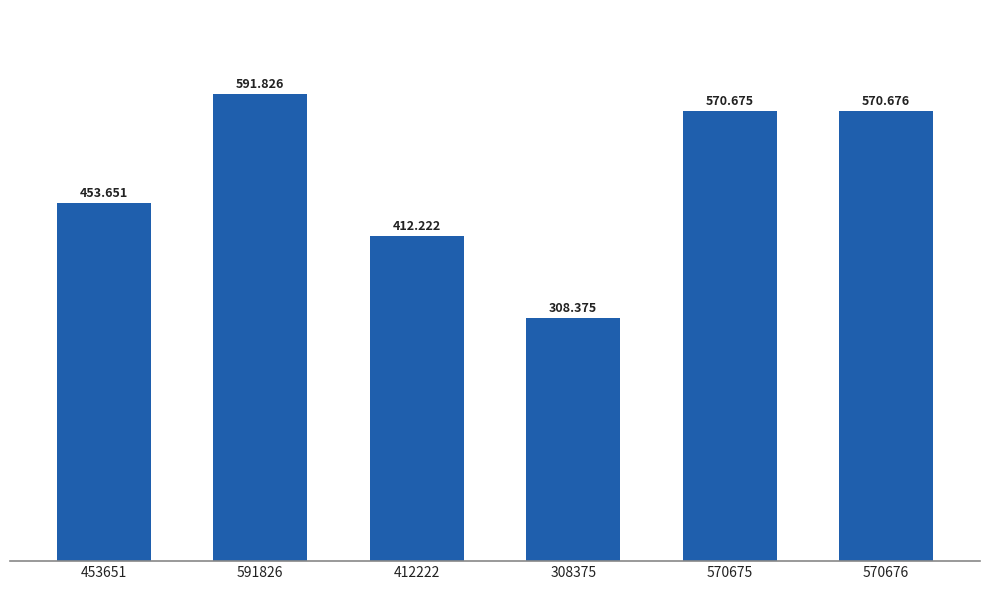

Are the bars horizontal?

No